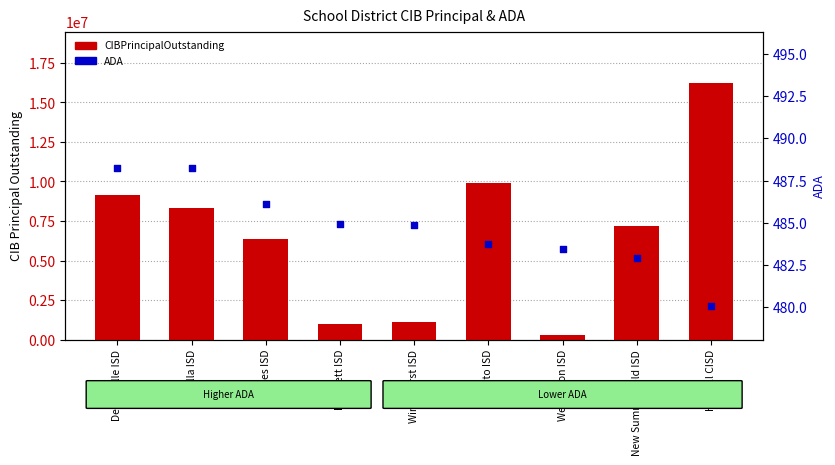

Which series reaches the maximum Y coordinate?

CIBPrincipalOutstanding